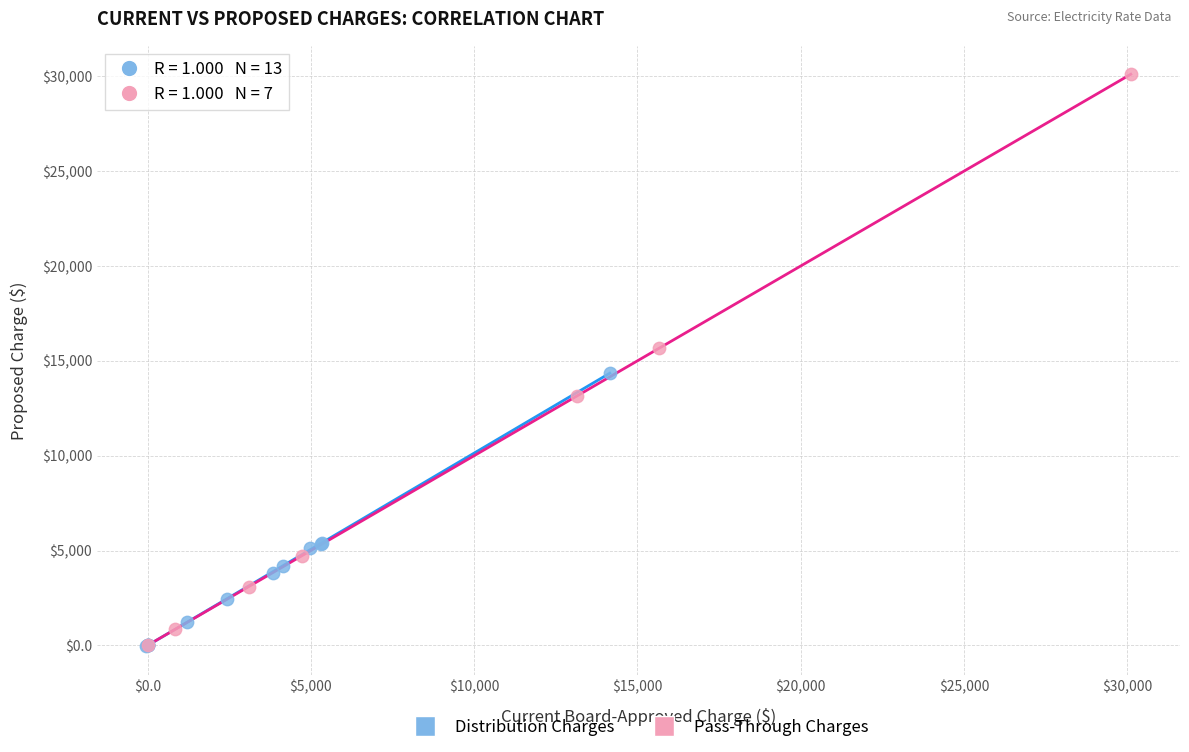

Which series has the largest Y range (max minus min)?

Pass-Through Charges